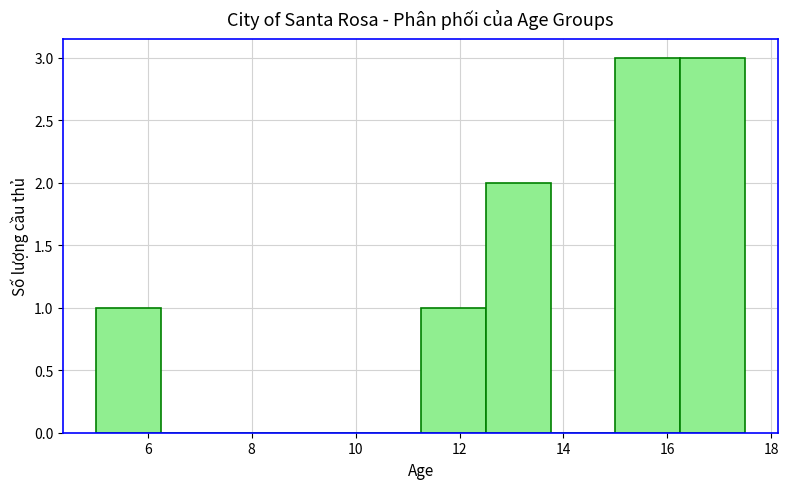

What is the height of the bar covering 5.00 to 6.25 on the x-axis? Neither the bar edges nor the heights are printed on the chart, so give them approximately, as read against the axes.

1